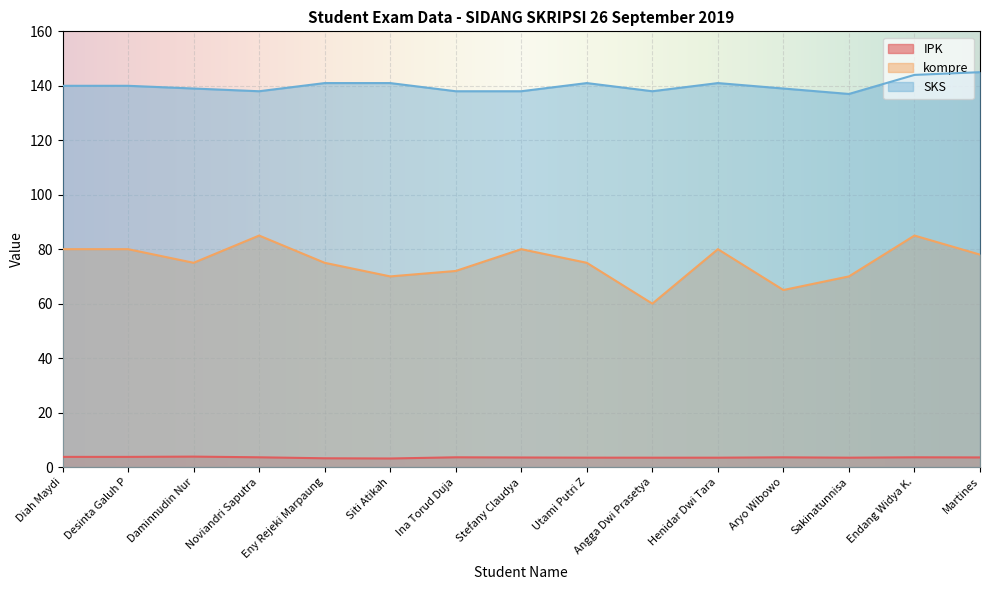

What are all the series names shown in the legend?

IPK, kompre, SKS